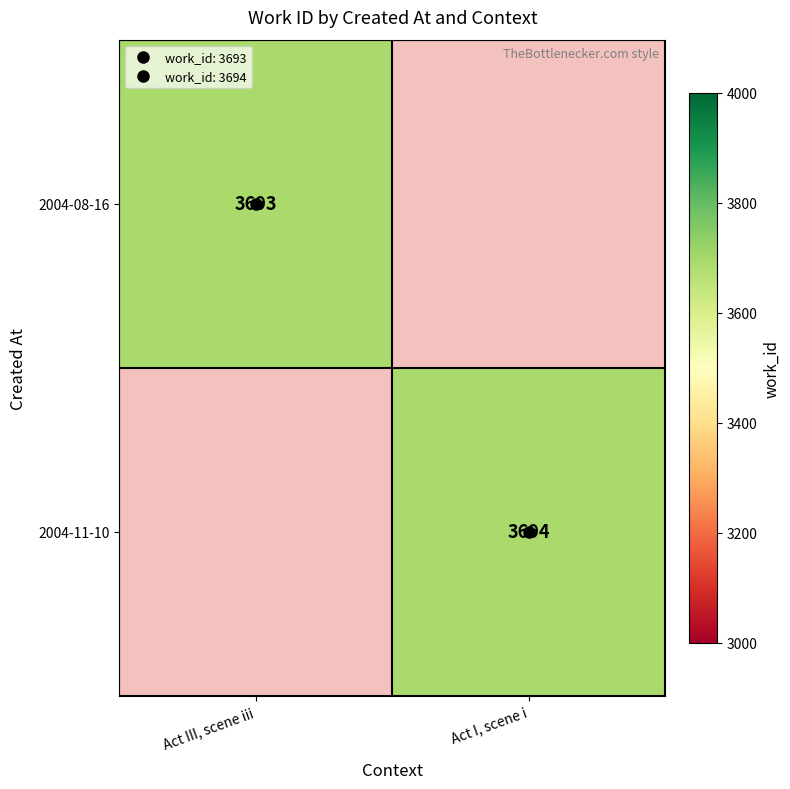

Rank the series at Act I, scene i from lowest to highest value.

2004-08-16, 2004-11-10